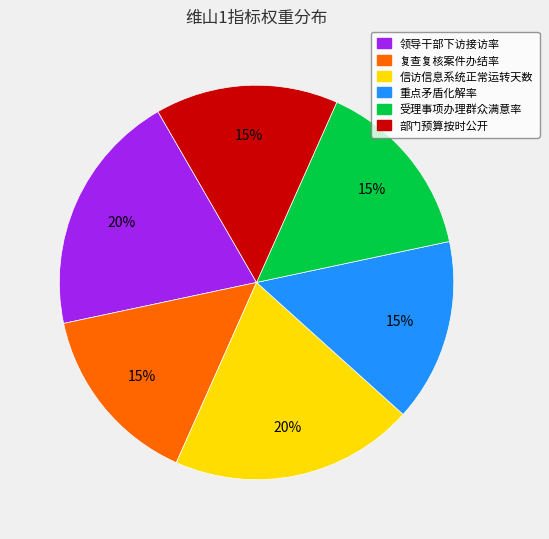

Is there a majority slice in this chart?

No